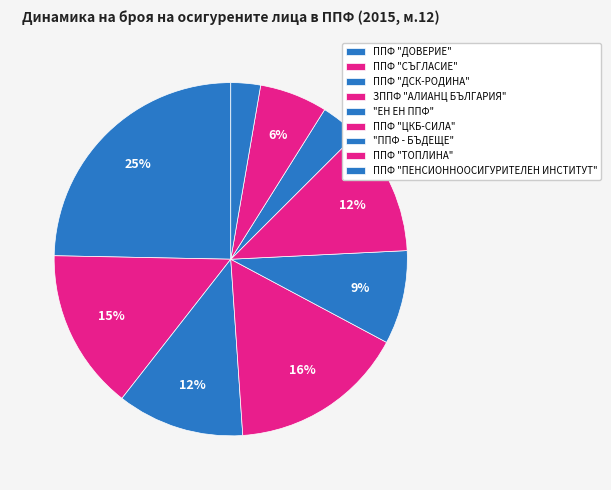

Count the number of slices in the pie.

9